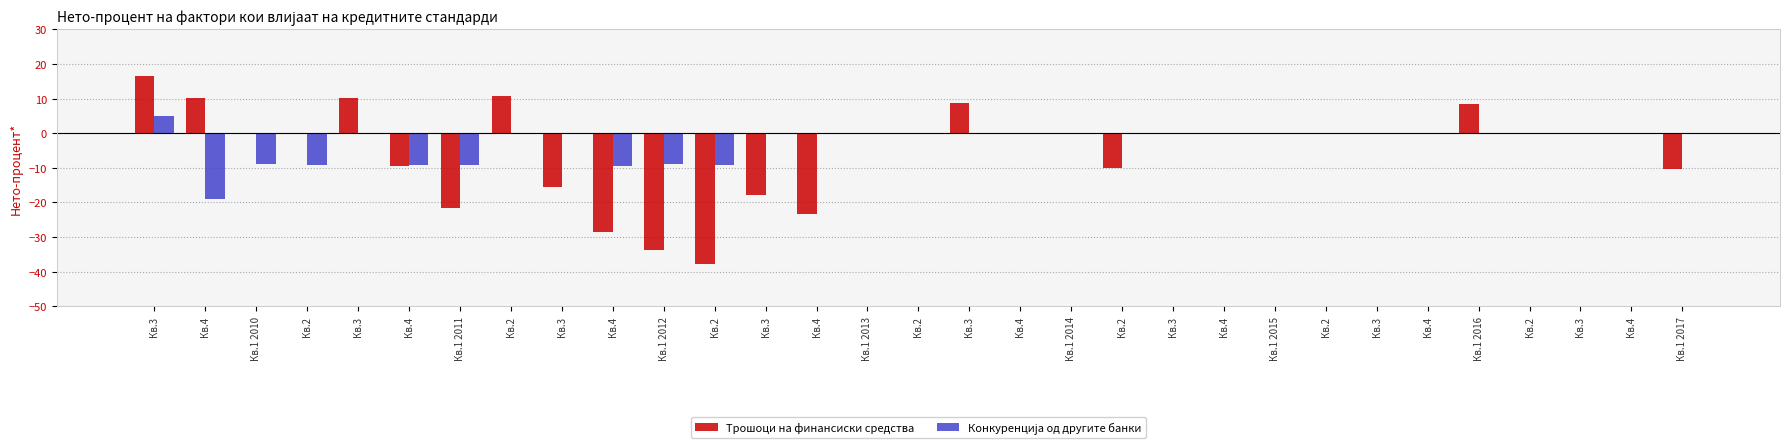

What is the label of the 12th bar from the left?

Кв.2